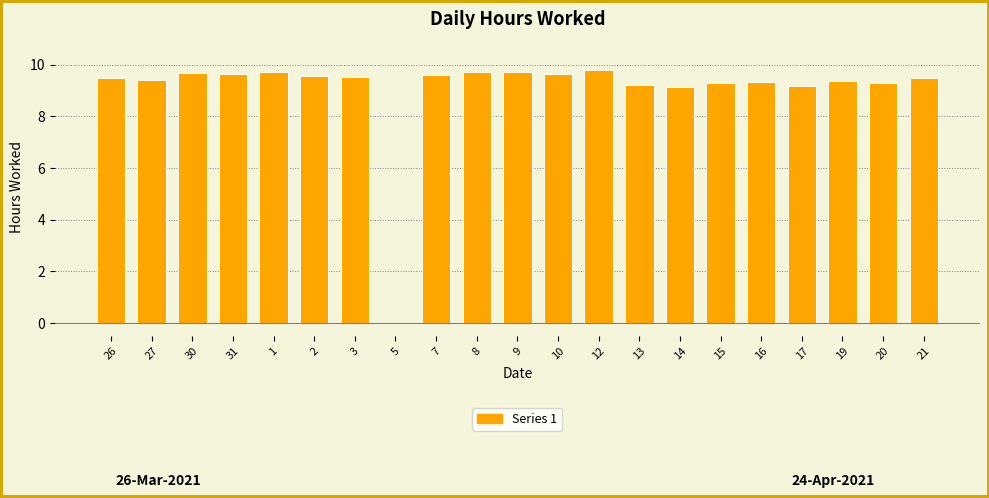

The value at 2 is 15.6. True or false?

False